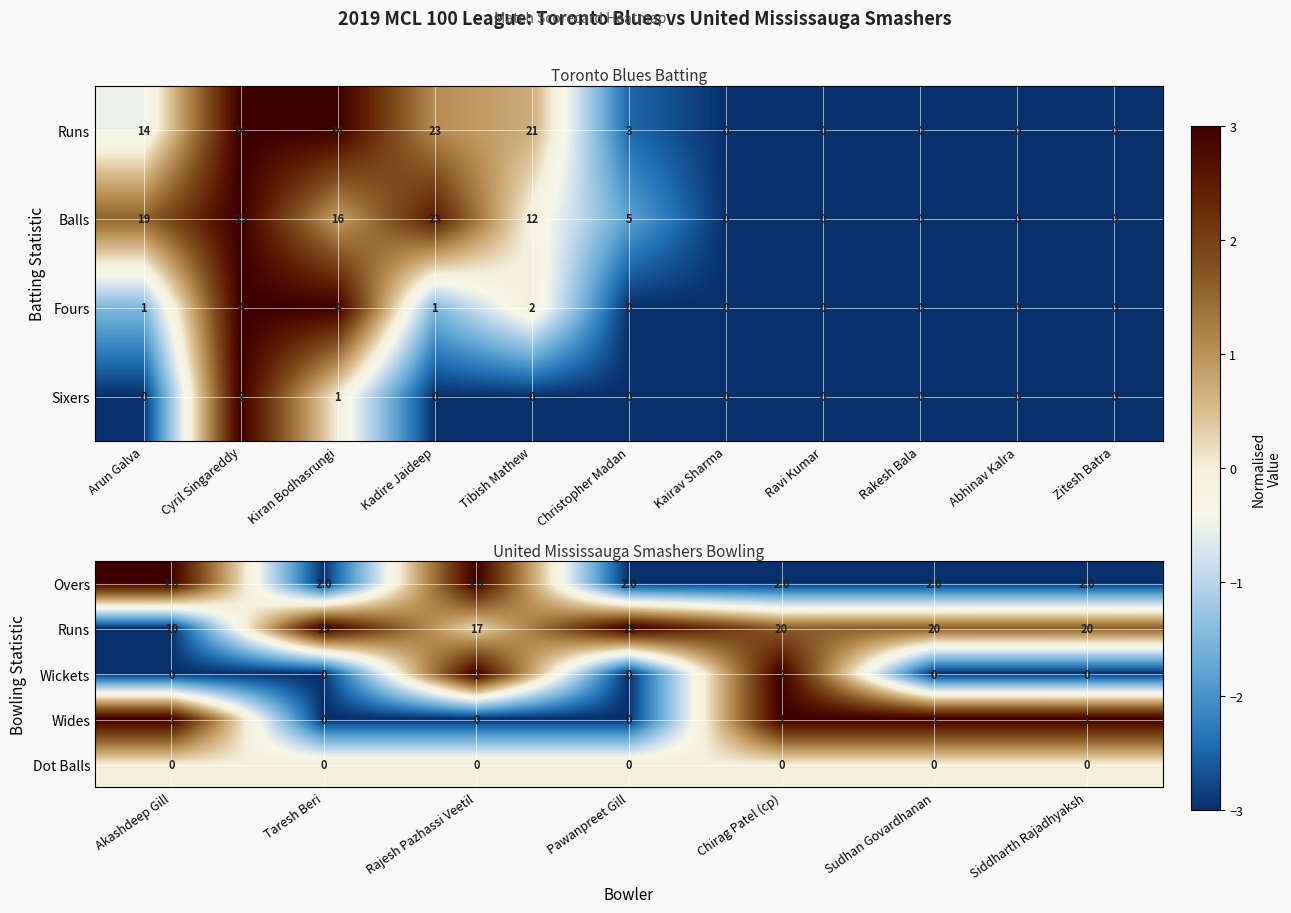

What is the smallest value displayed?

-3.0